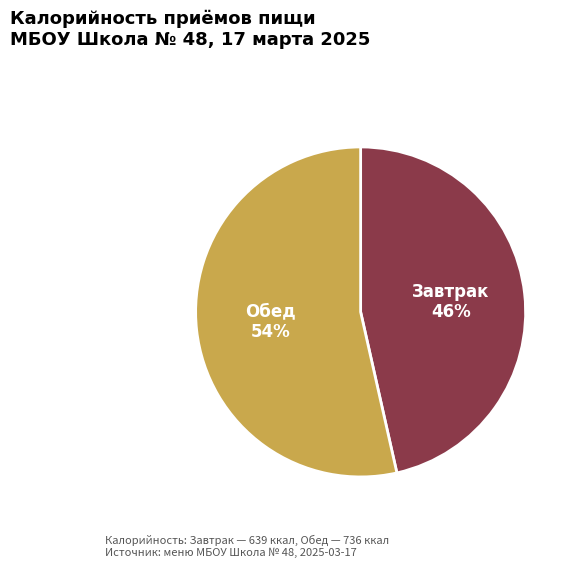

Is there any slice that represents more than half of the pie?

Yes